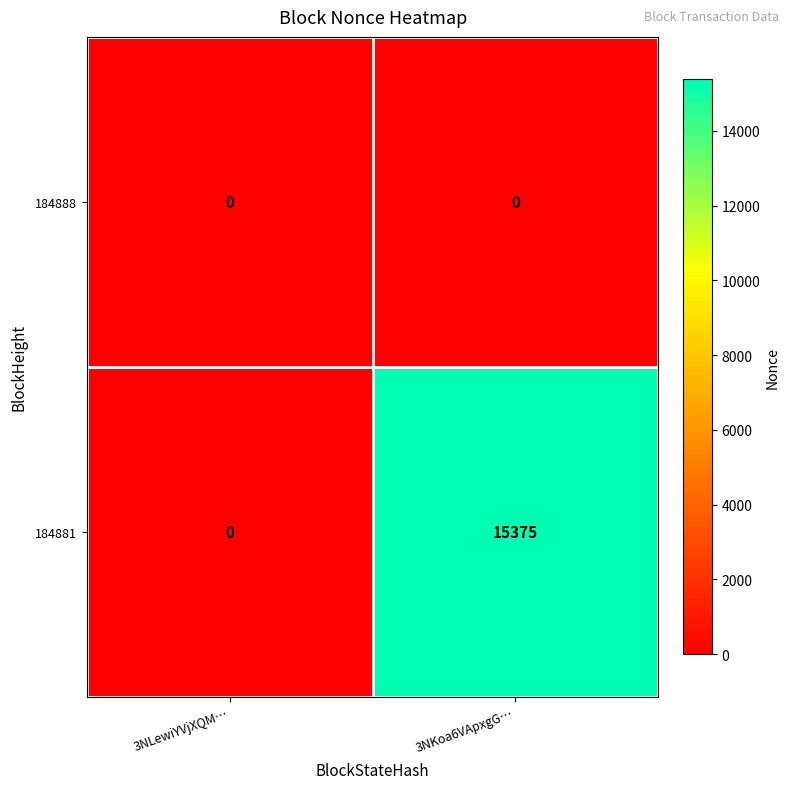

At 3NKoa6VApxgG…, list the series in order from largest to smallest.

184881, 184888